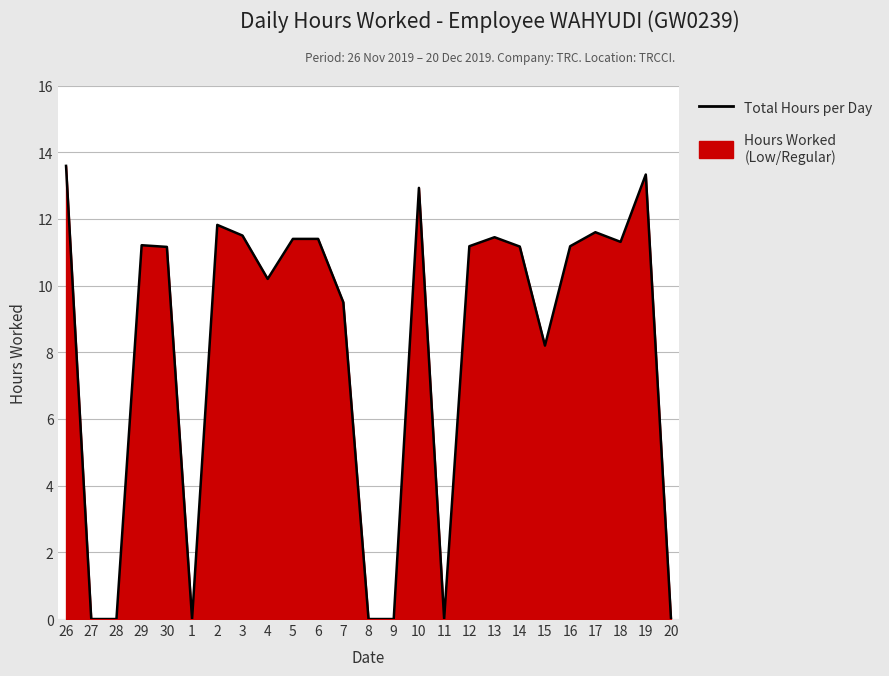

The value at 29 is 6.6. True or false?

False